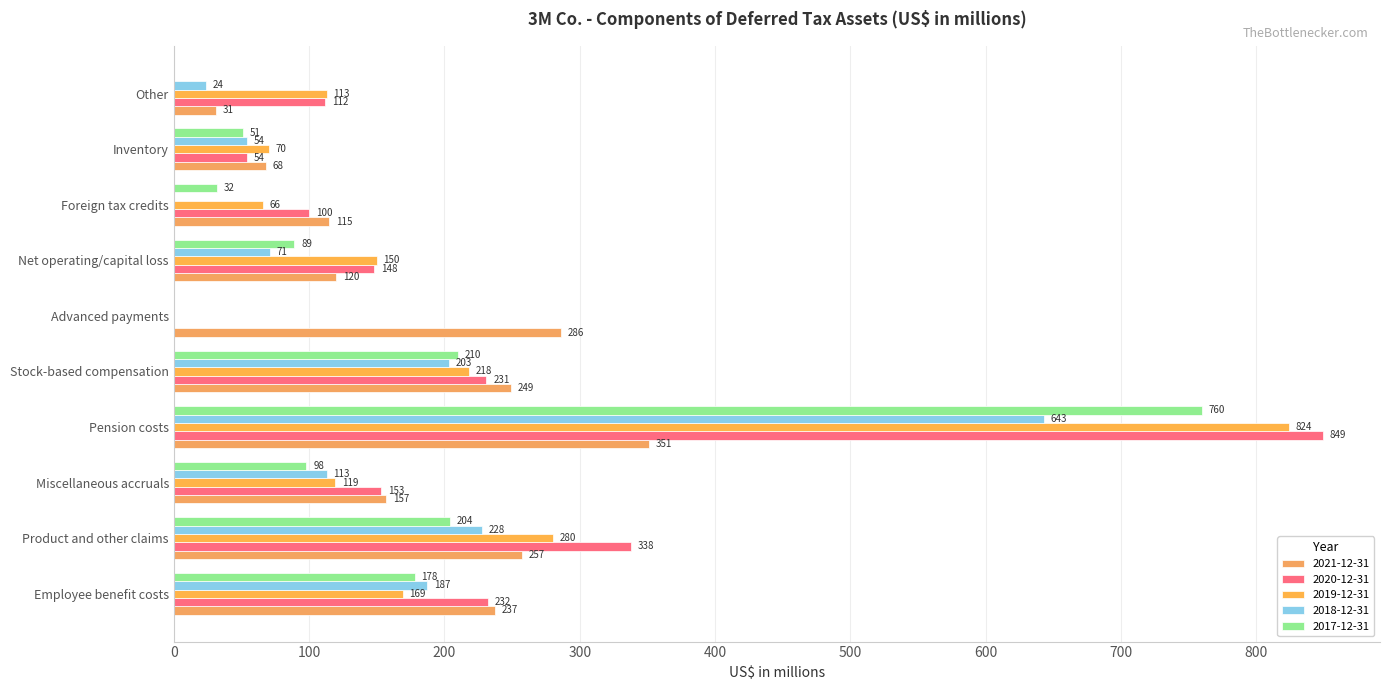

The value of 2021-12-31 at Employee benefit costs is 237. True or false?

True